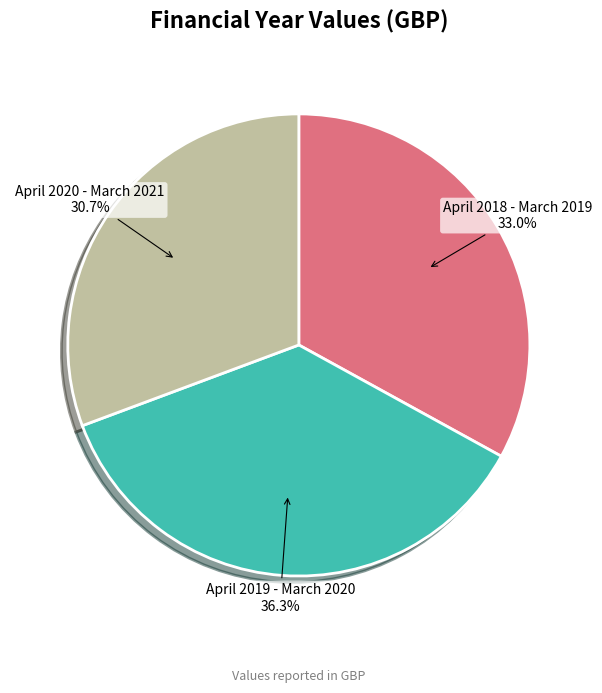

Is it true that April 2019 - March 2020 is 30% of the pie?

False